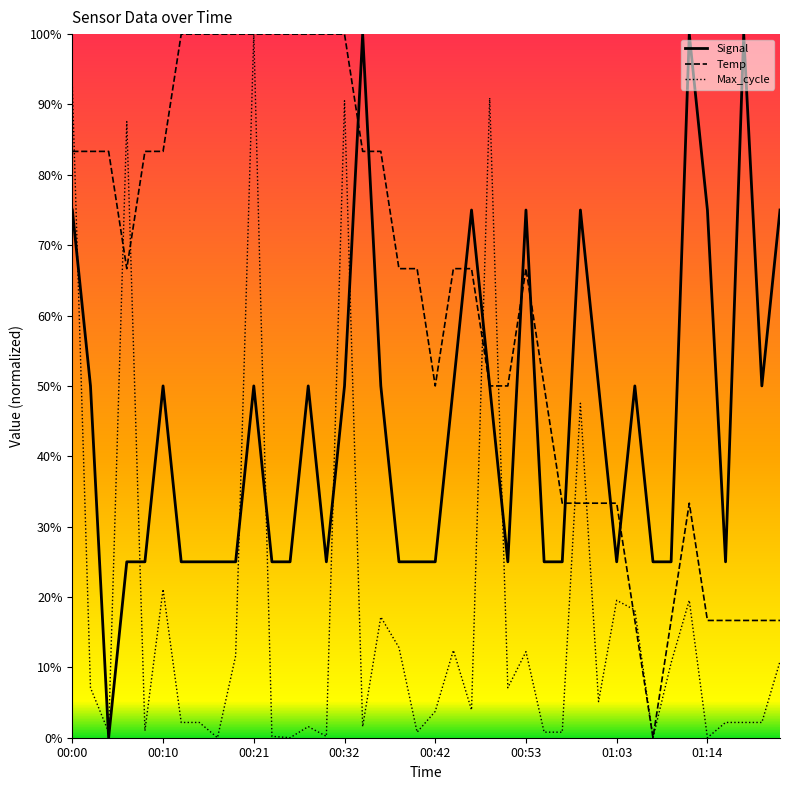

How many interior local peaks does the Max_cycle series have?

12